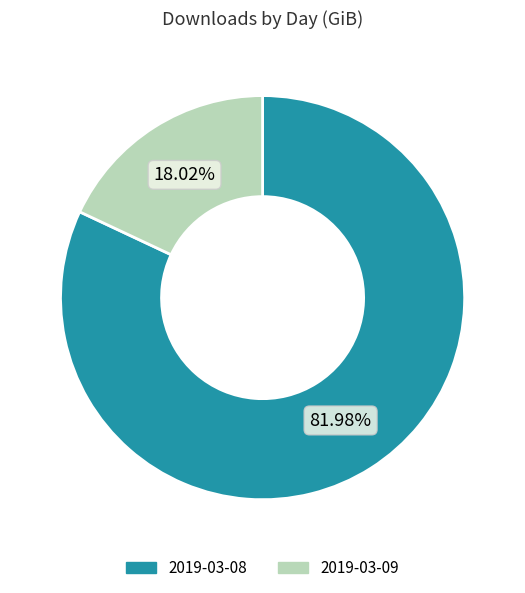

What is the largest slice in the pie chart?

2019-03-08